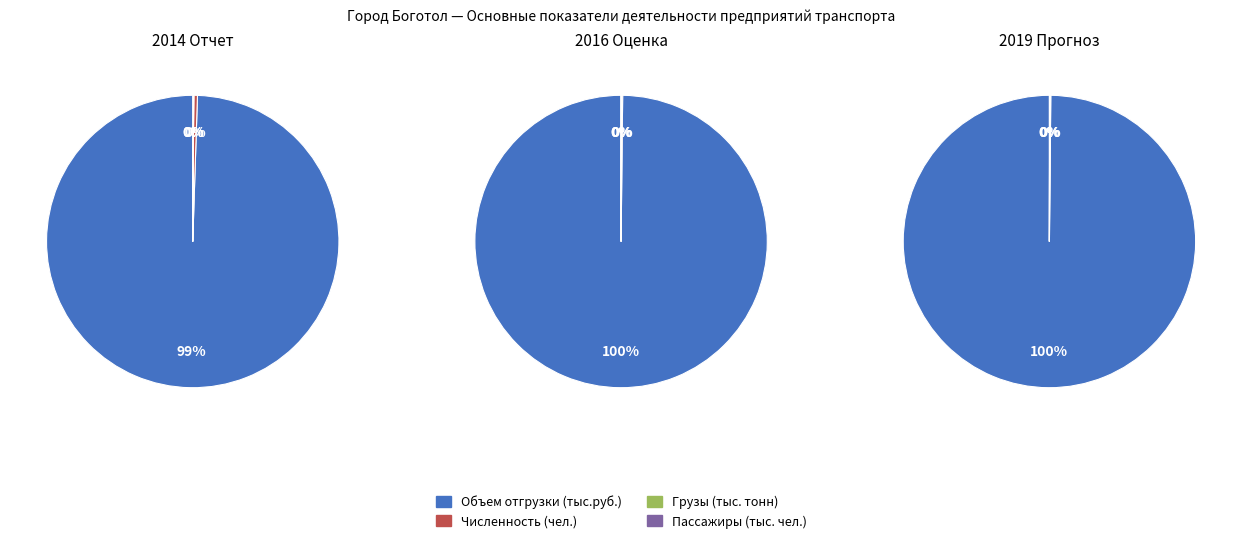

Does 1 account for over 50% of the chart?

No